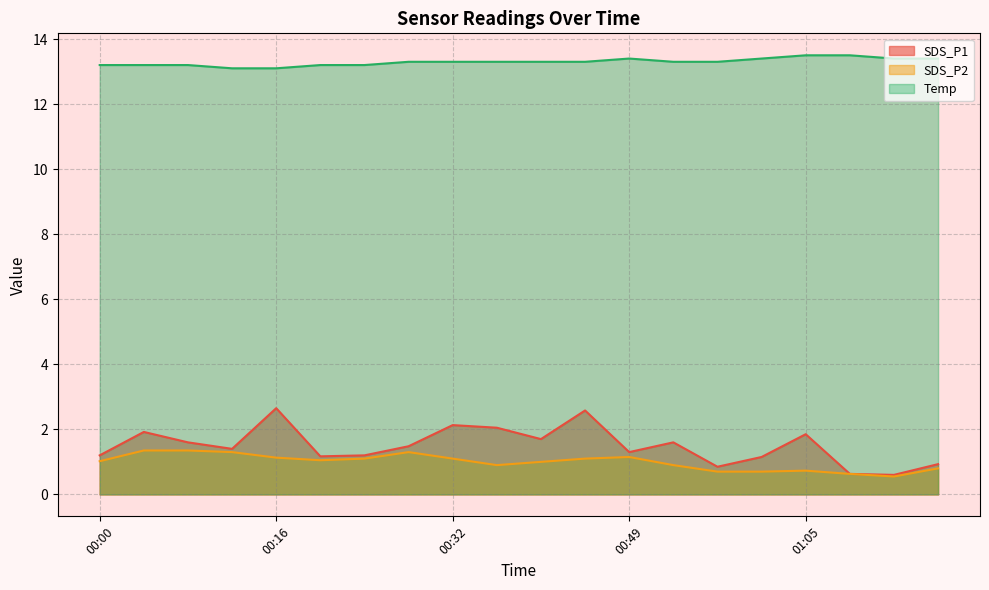

Which series changed the most between 00:24 and 00:49?

Temp